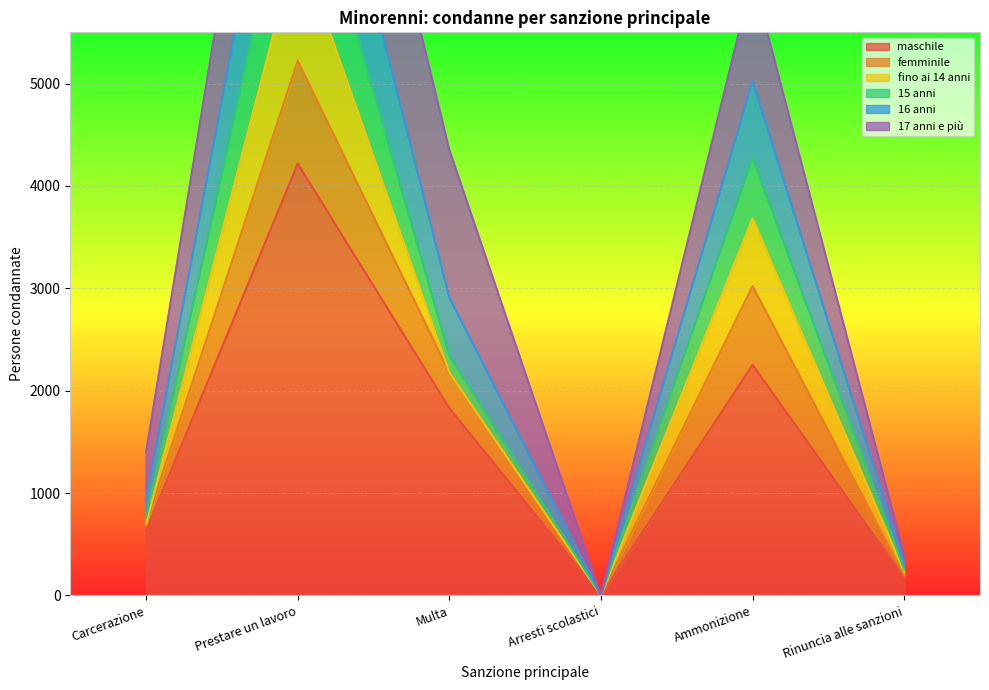

True or false: maschile has a value of 4217 at Prestare un lavoro.

True